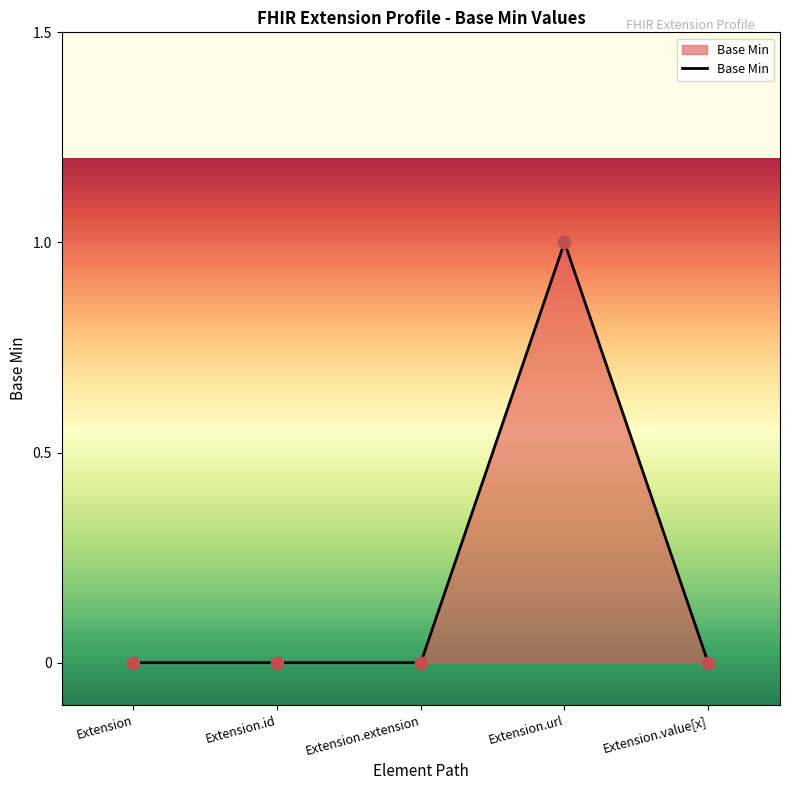

Which has a higher value, Extension.url or Extension?

Extension.url